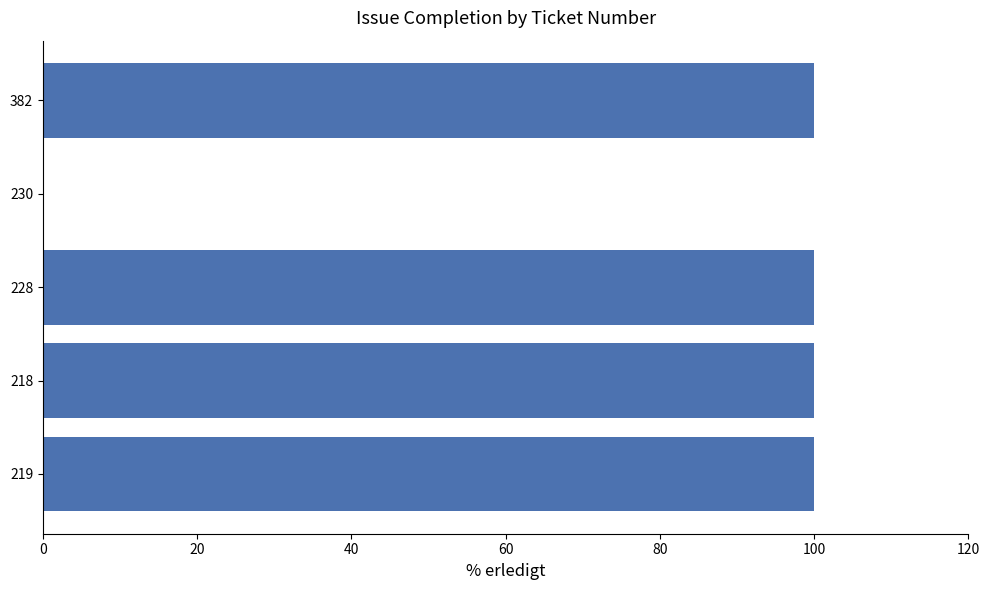

What is the ratio of the value at 219 to the value at 228?

1.0